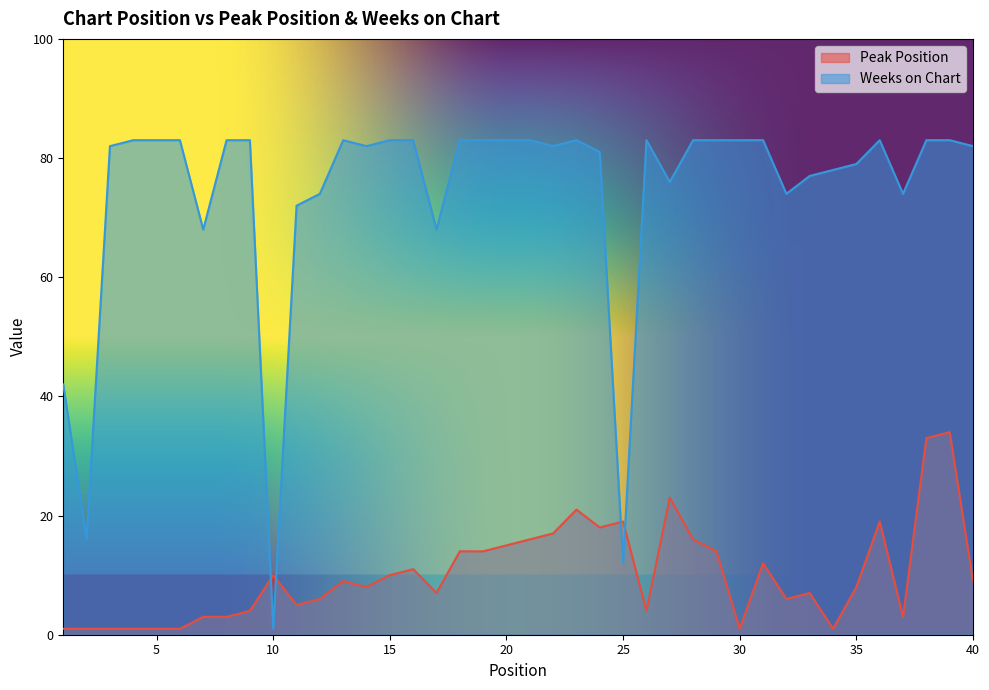

At 36, list the series in order from smallest to largest.

Peak Position, Weeks on Chart